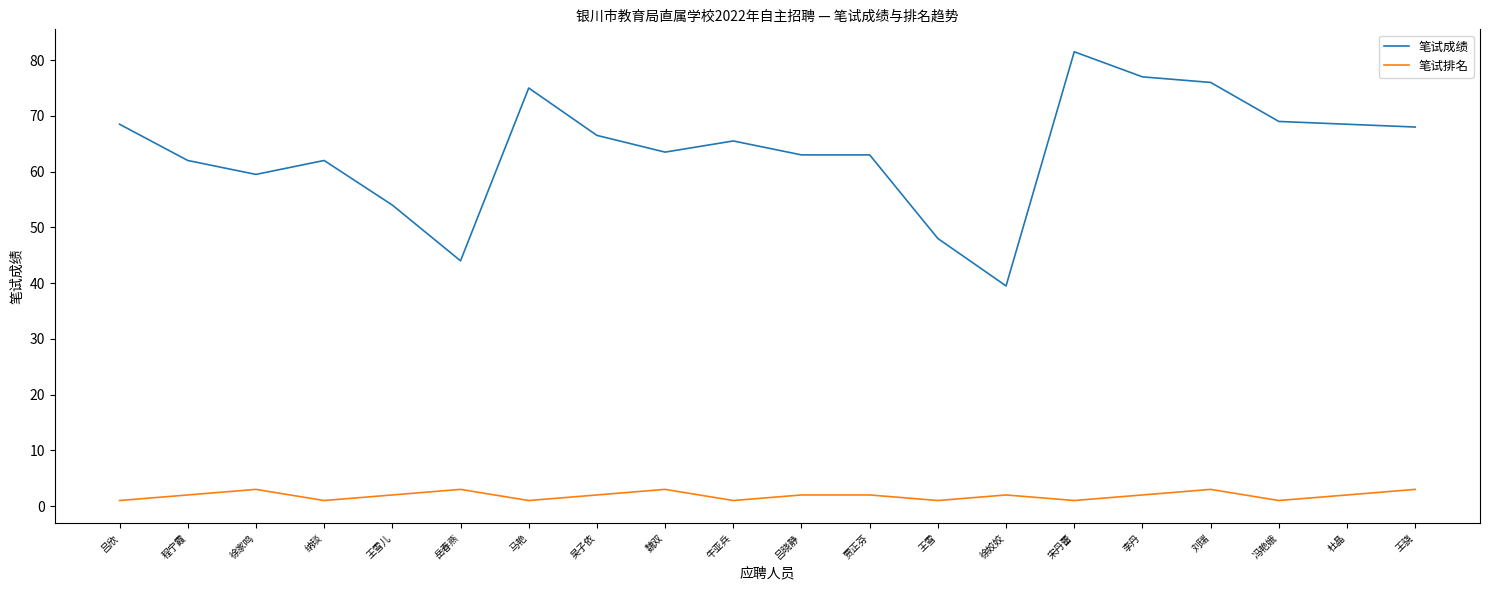

Is the value of 笔试排名 at 冯艳娥 greater than the value of 笔试成绩 at 王骁?

No